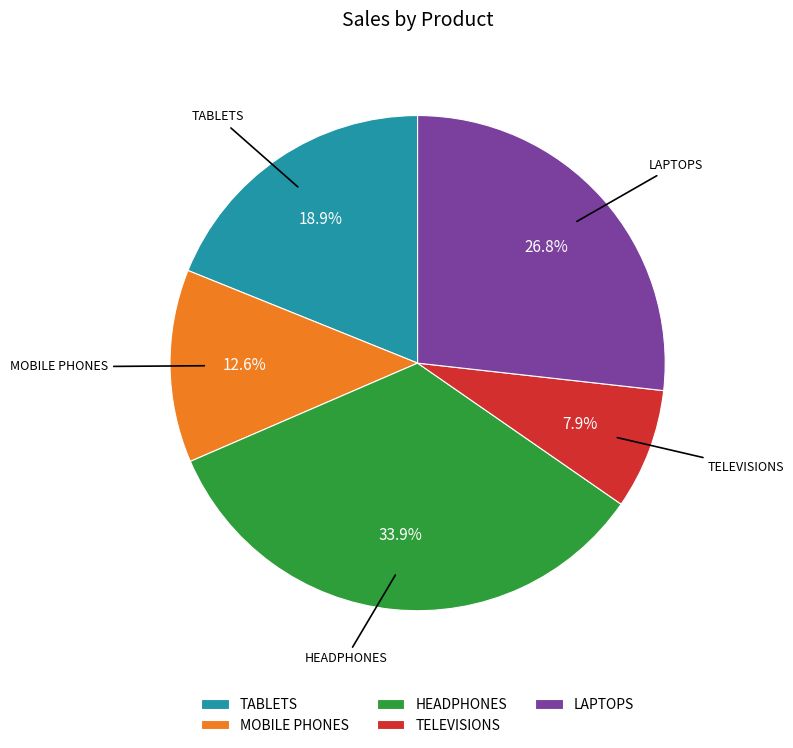

Rank the categories by value from highest to lowest.

HEADPHONES, LAPTOPS, TABLETS, MOBILE PHONES, TELEVISIONS